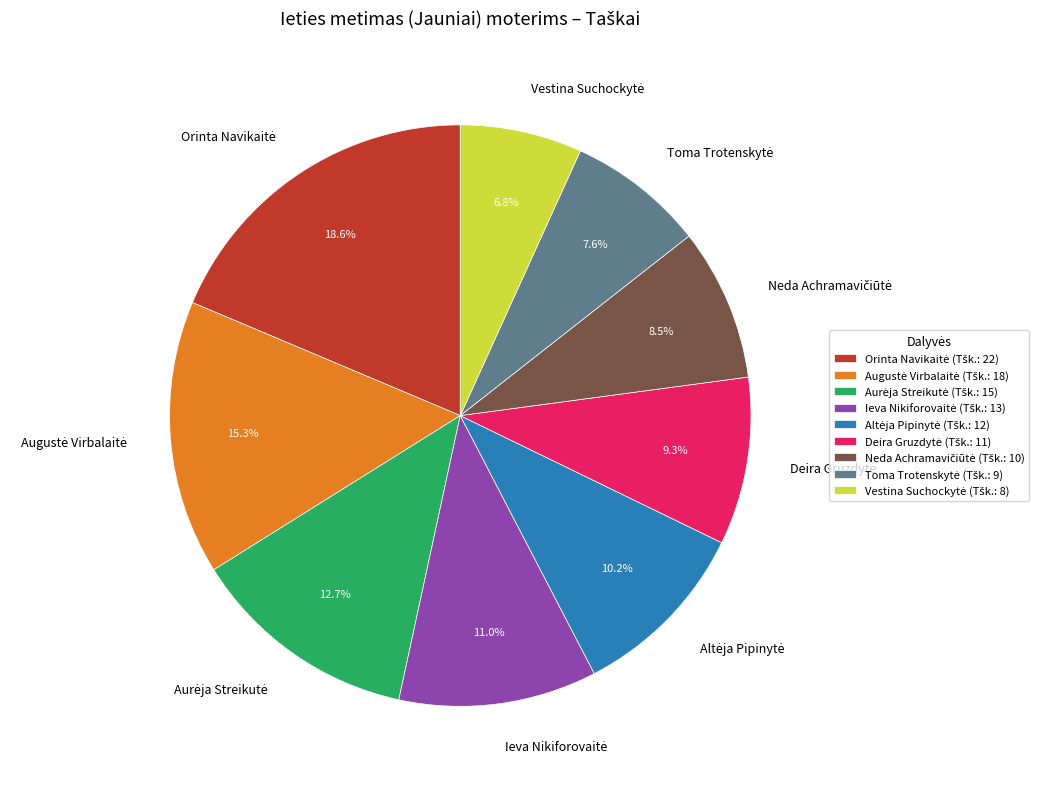

Is there a majority slice in this chart?

No